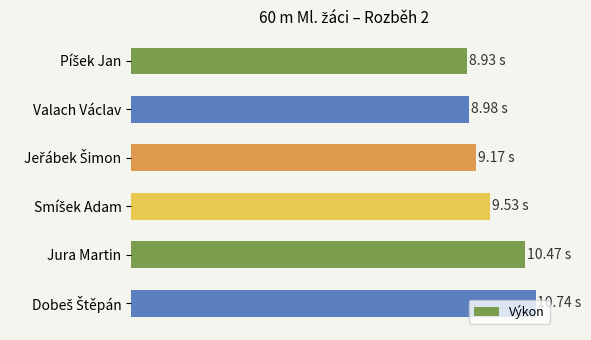

Does the chart contain any negative values?

No